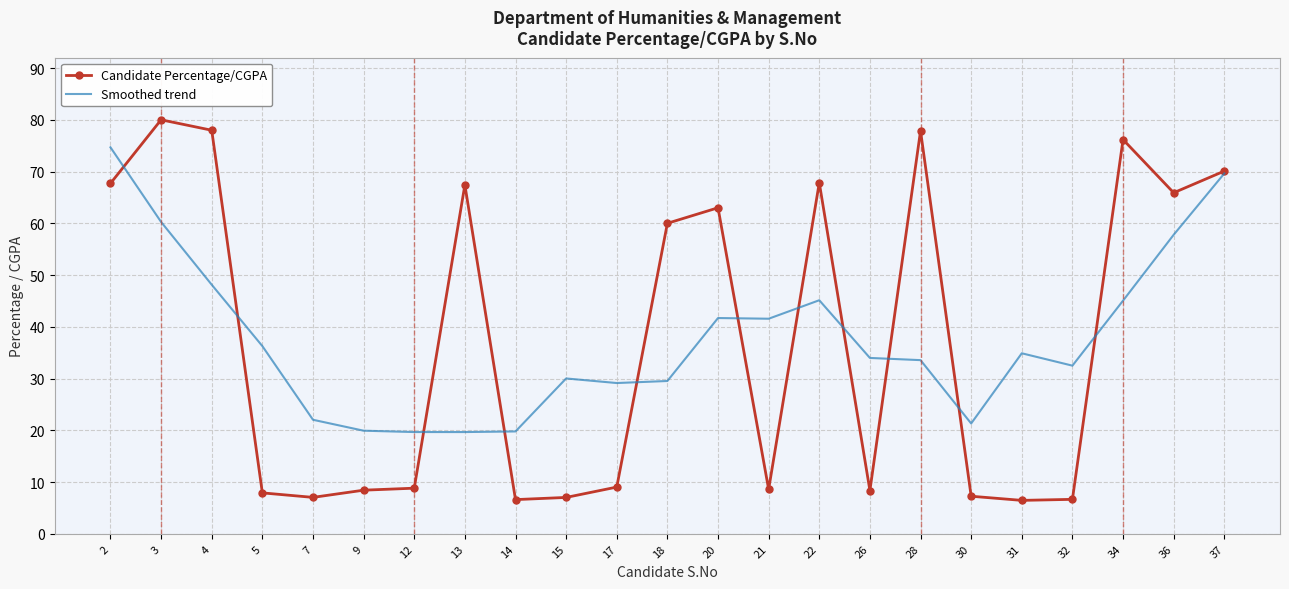

What is the approximate value of Candidate Percentage/CGPA at 32?

6.7